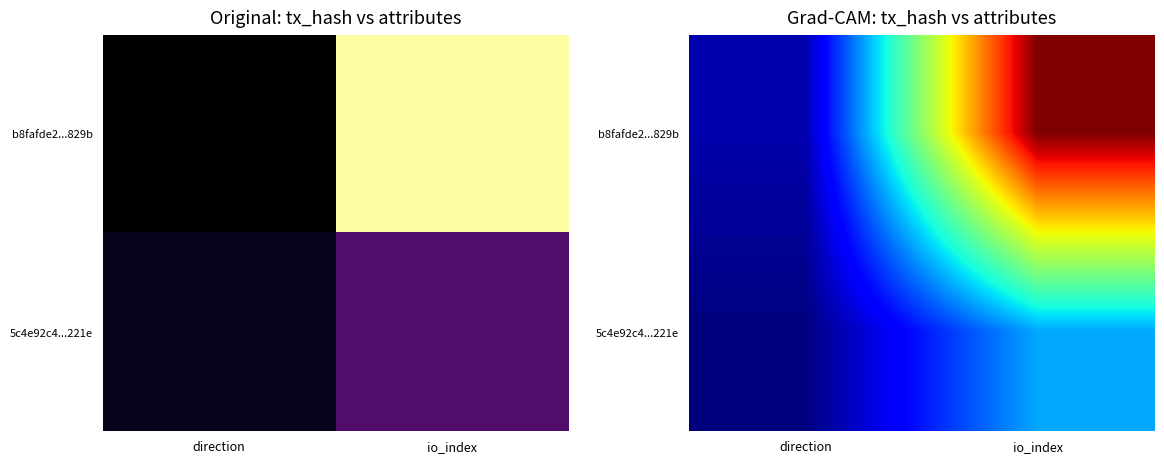

The value of b8fafde2...829b at io_index is 0.5. True or false?

False